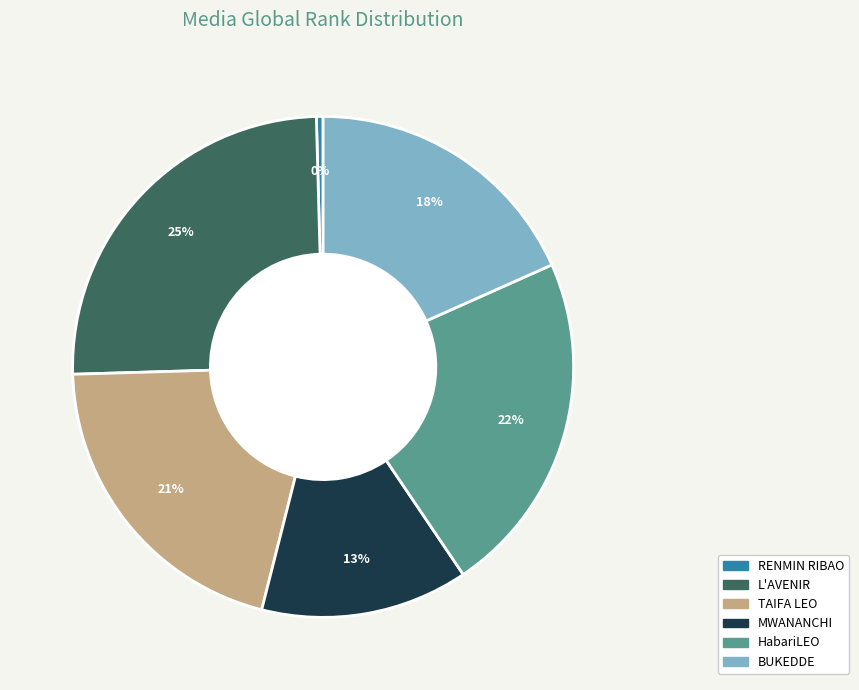

Is there any slice that represents more than half of the pie?

No